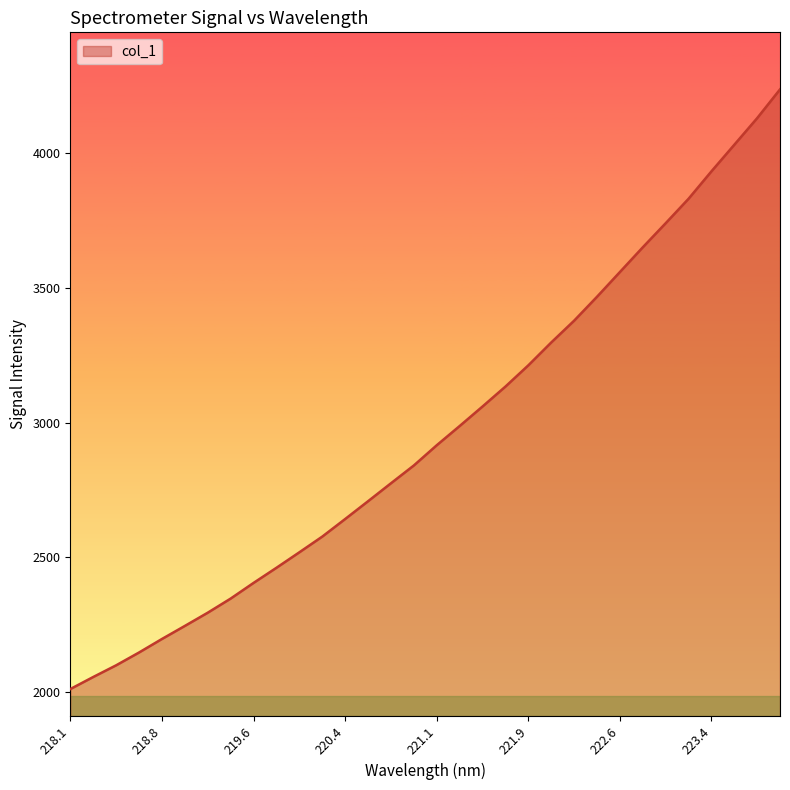

What is the maximum value shown in the chart?

4238.0